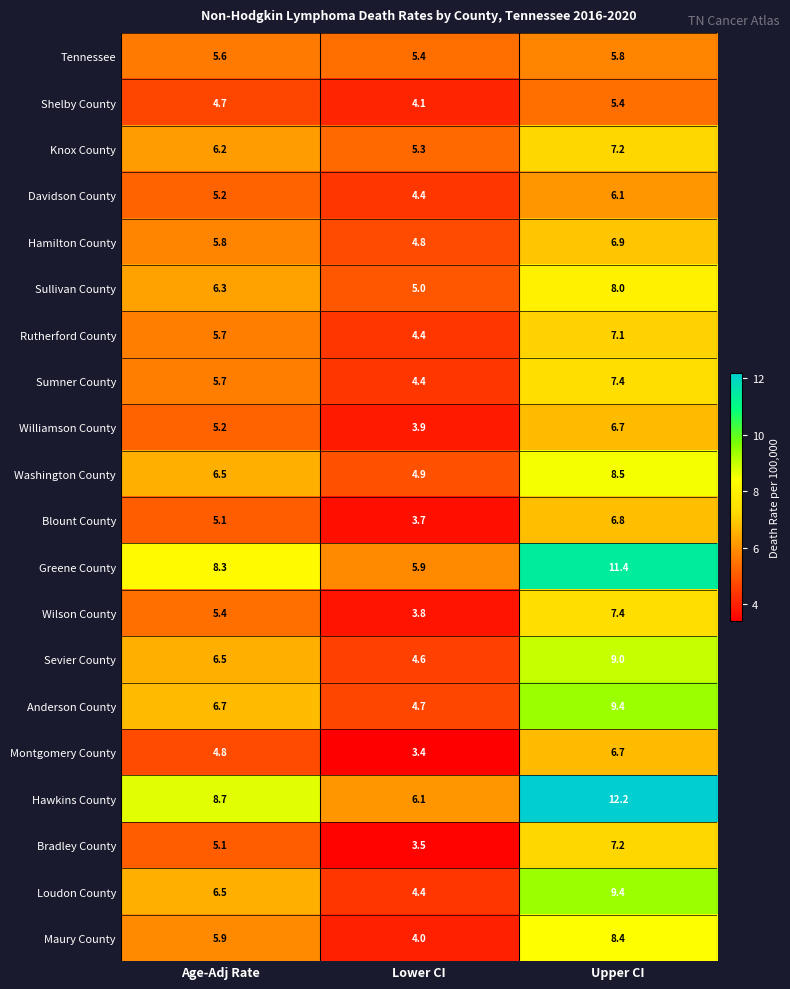

What is the smallest value displayed?

3.4